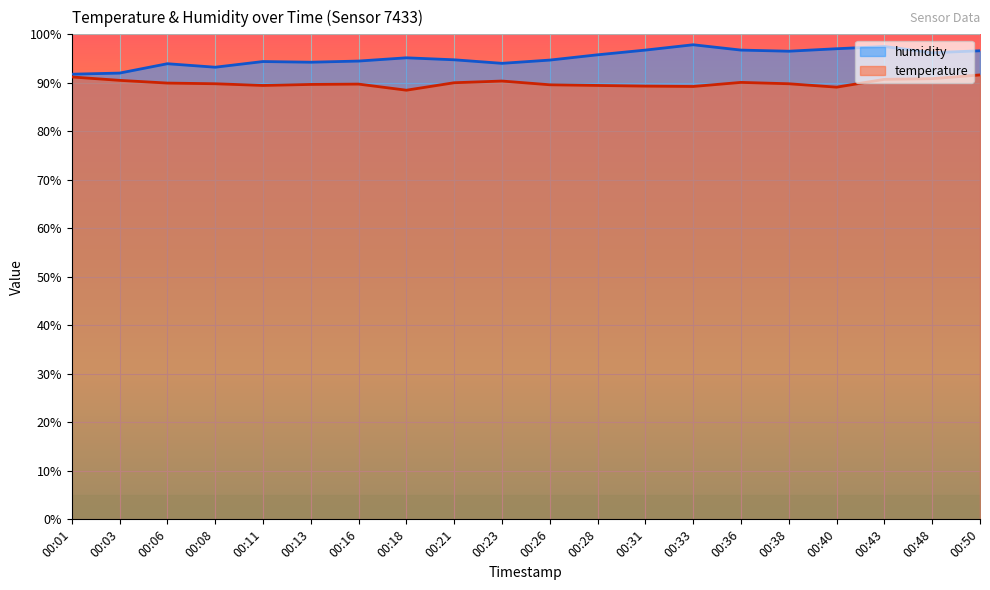

The value of humidity at 00:33 is 40.6. True or false?

False